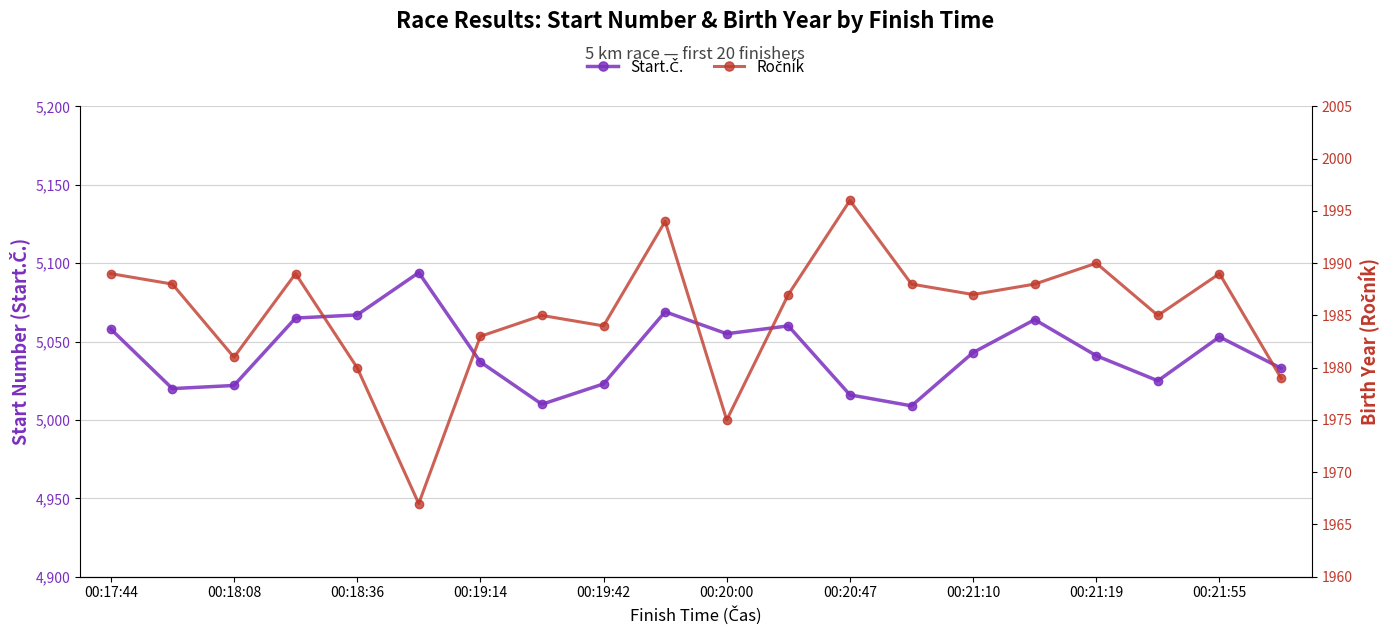

What position from the right is 17?

3